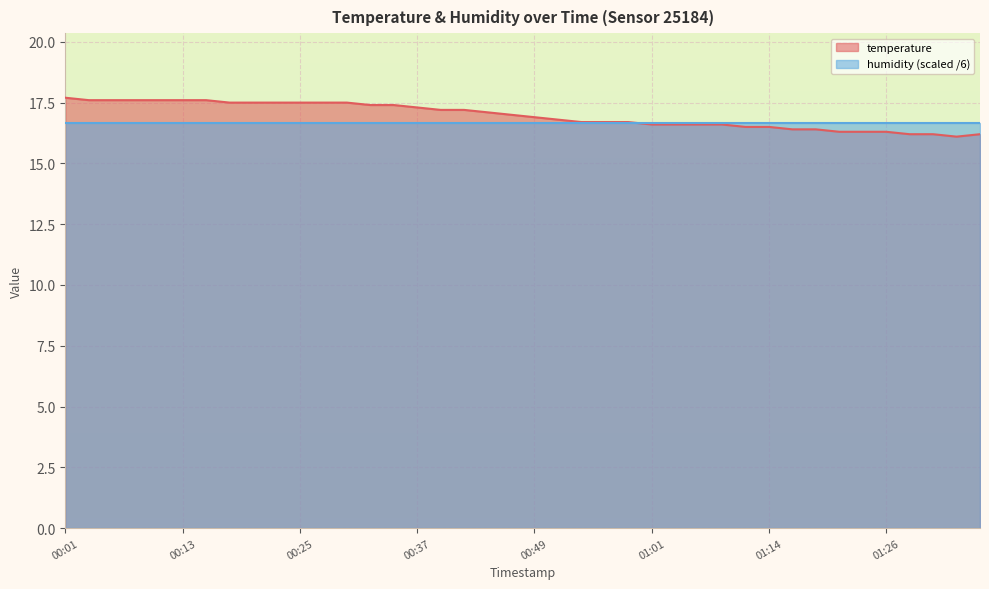

How many lines are shown in the chart?

2